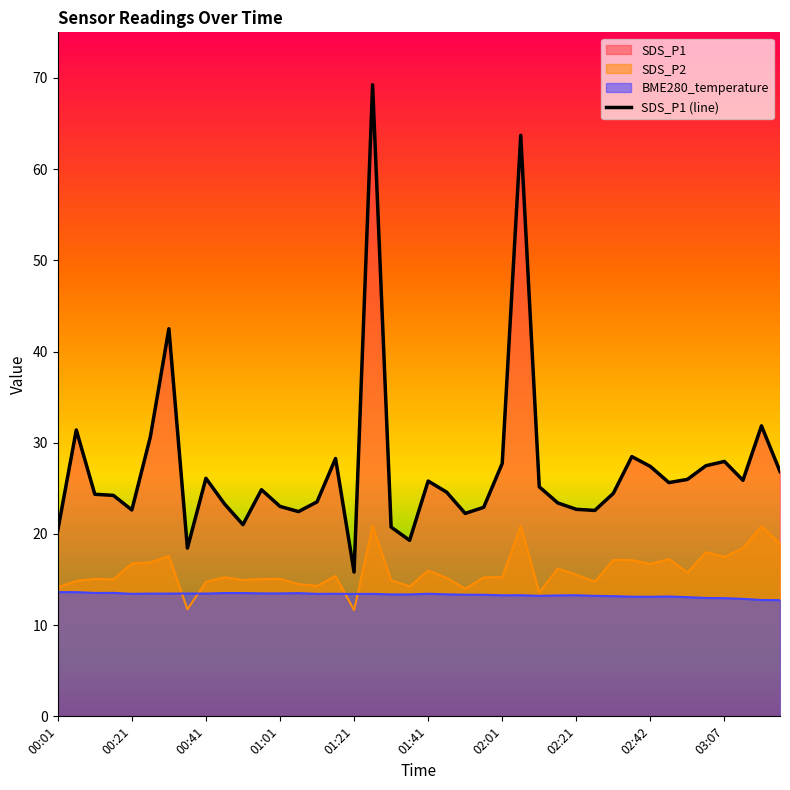

What is the change in value from 17 to 21?

-44.7